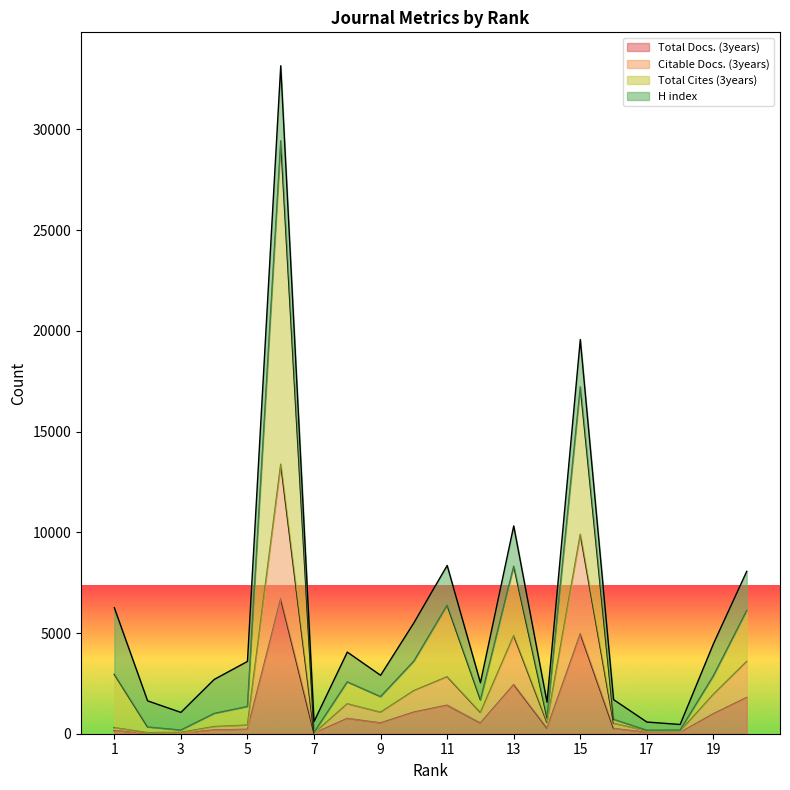

Where is the first local minimum for Citable Docs. (3years)?

2